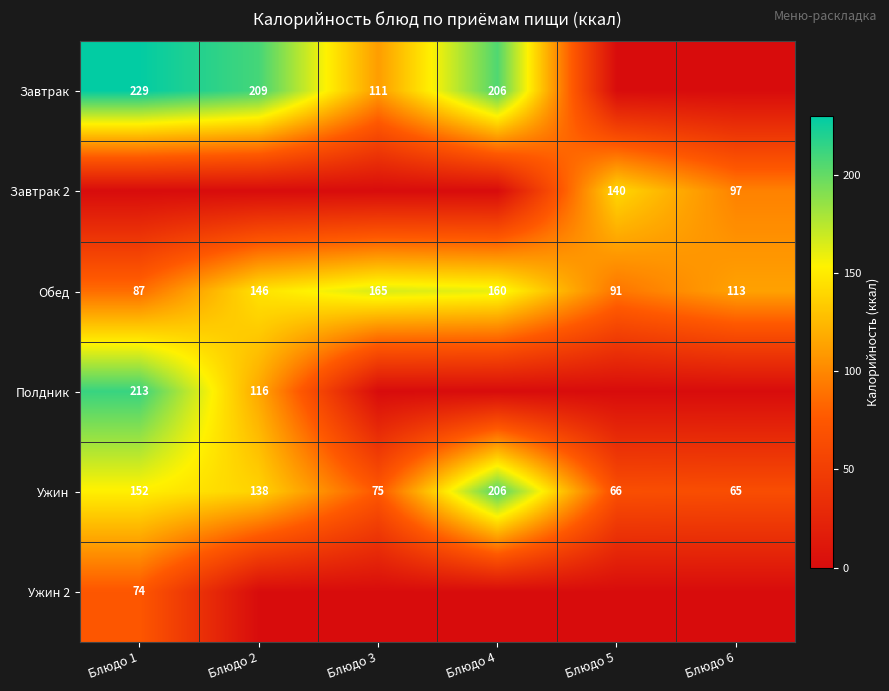

Where does the Ужин series first go above 138?

Блюдо 1